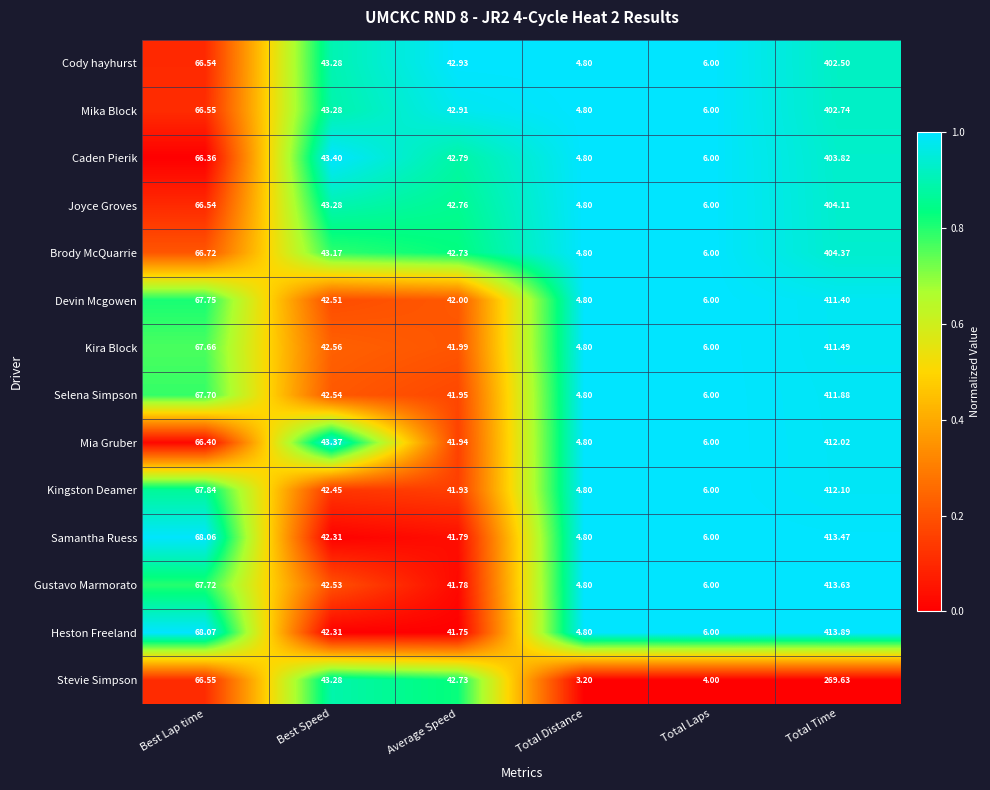

Where is Devin Mcgowen nearest to the value 208?

Best Lap time